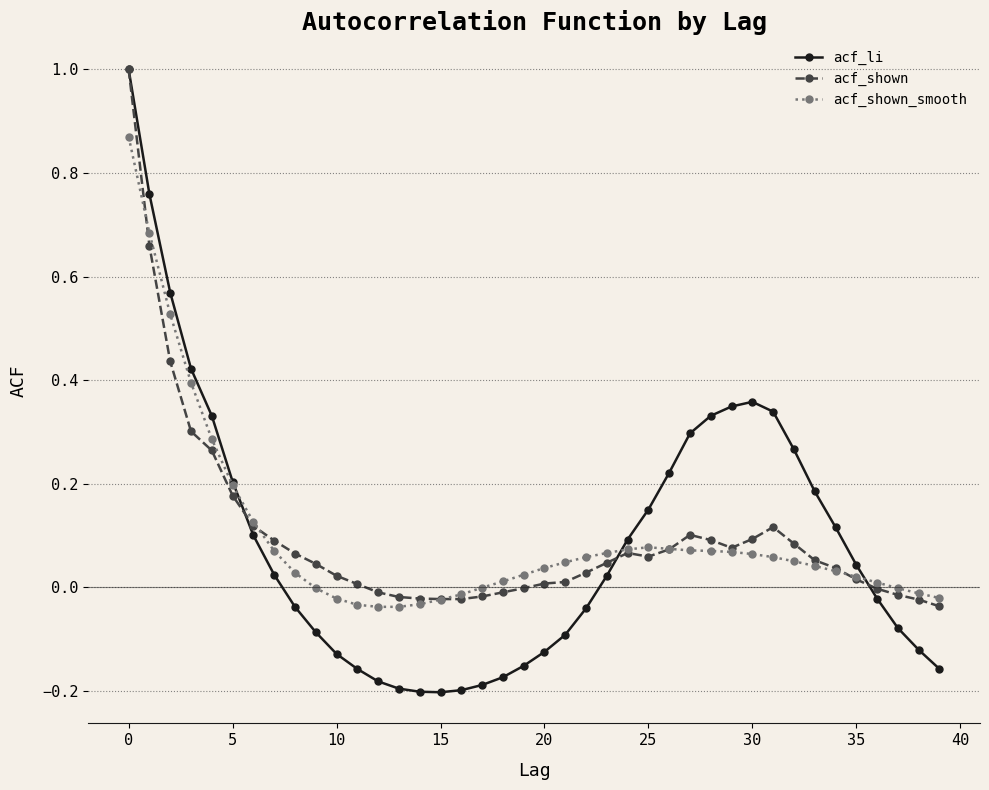

Which series has the widest spread of values?

acf_li